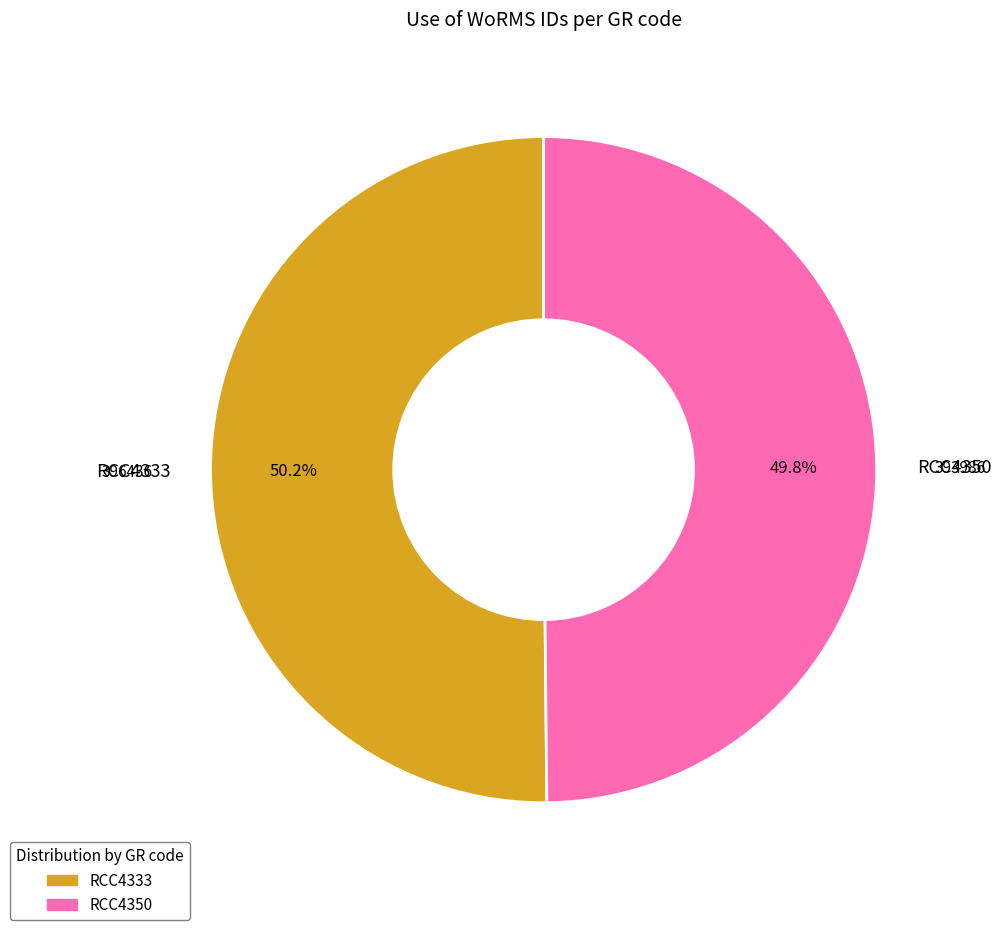

Is there any slice that represents more than half of the pie?

Yes